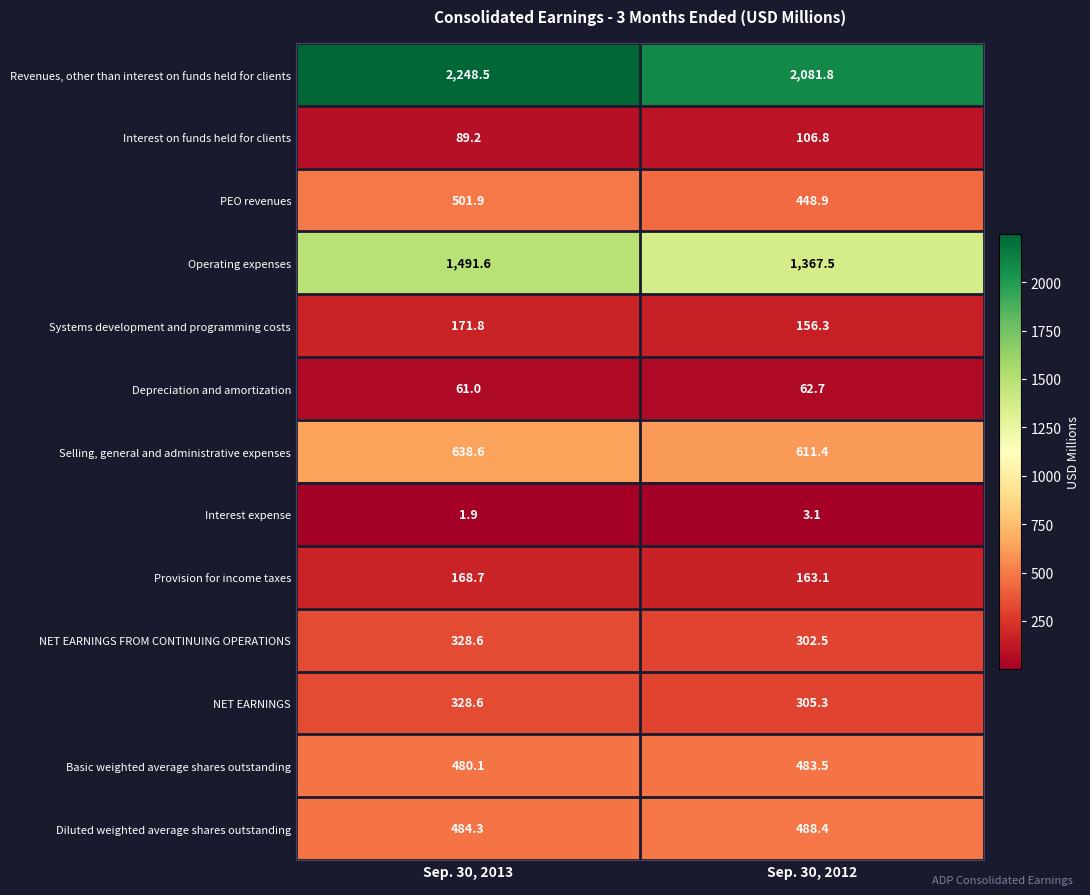

What is the difference between the maximum and minimum values in the NET EARNINGS FROM CONTINUING OPERATIONS series?

26.1